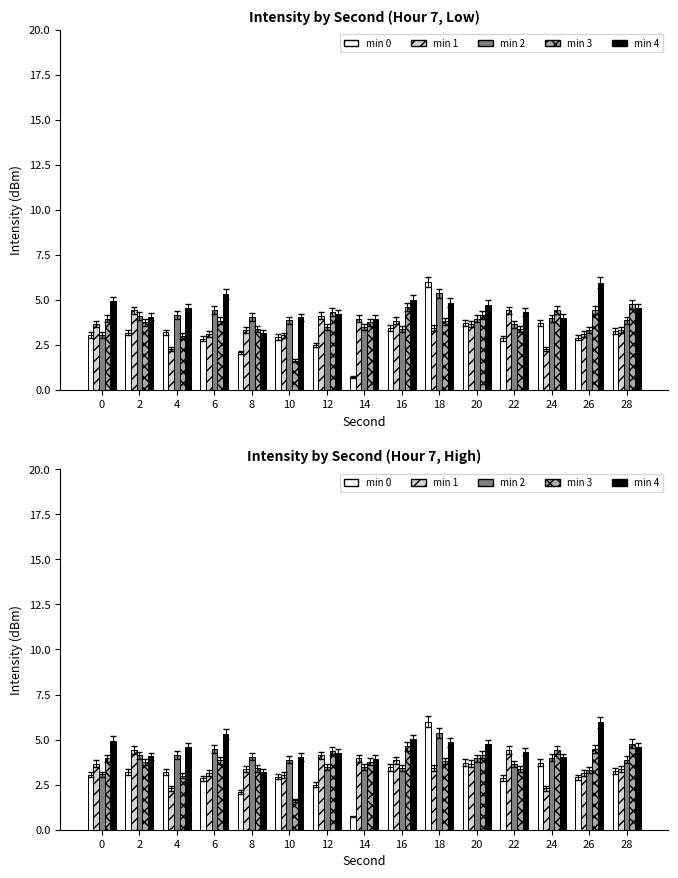

At 14, list the series in order from smallest to largest.

min 0, min 2, min 3, min 4, min 1